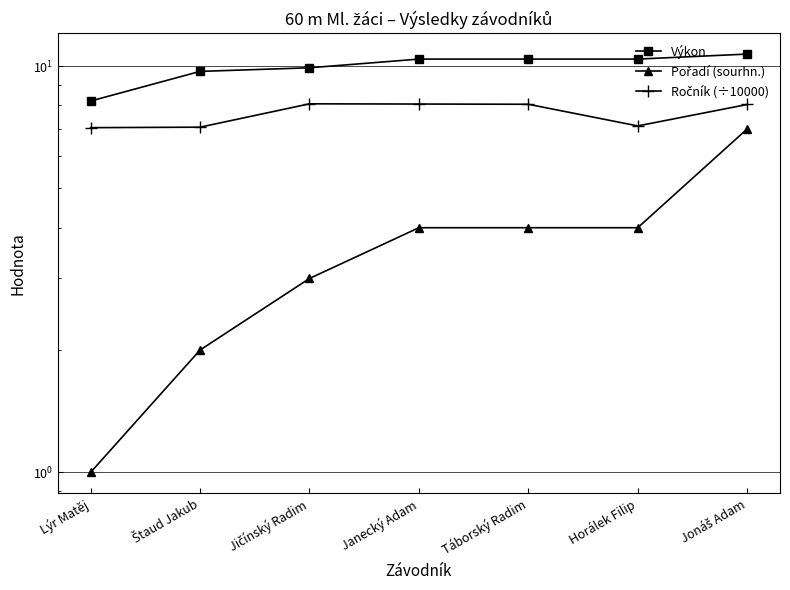

Is it true that Pořadí (sourhn.) equals 2.8 at Štaud Jakub?

False